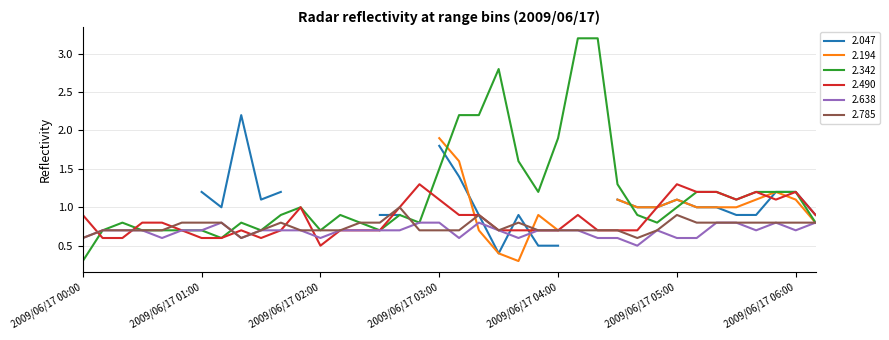

What is the lowest value of the 2.785 series?

0.6